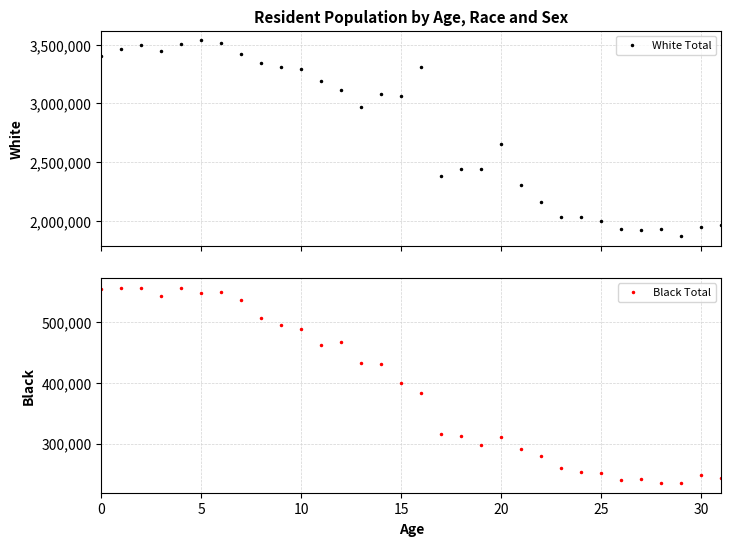

Count the number of categories in the chart.

32